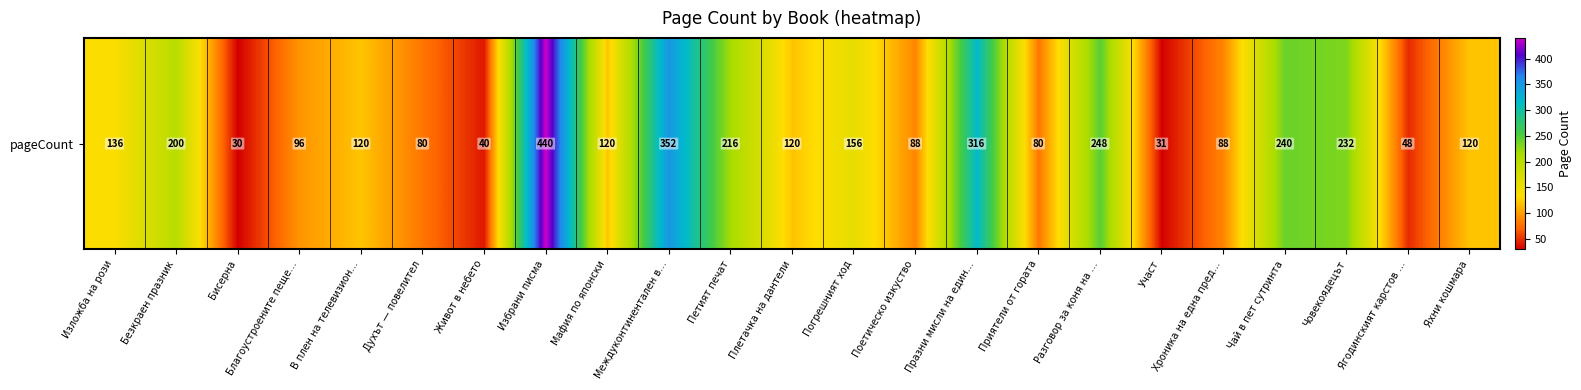

Reading right to left, list all the values displayed in this chart.

120	48	232	240	88	31	248	80	316	88	156	120	216	352	120	440	40	80	120	96	30	200	136